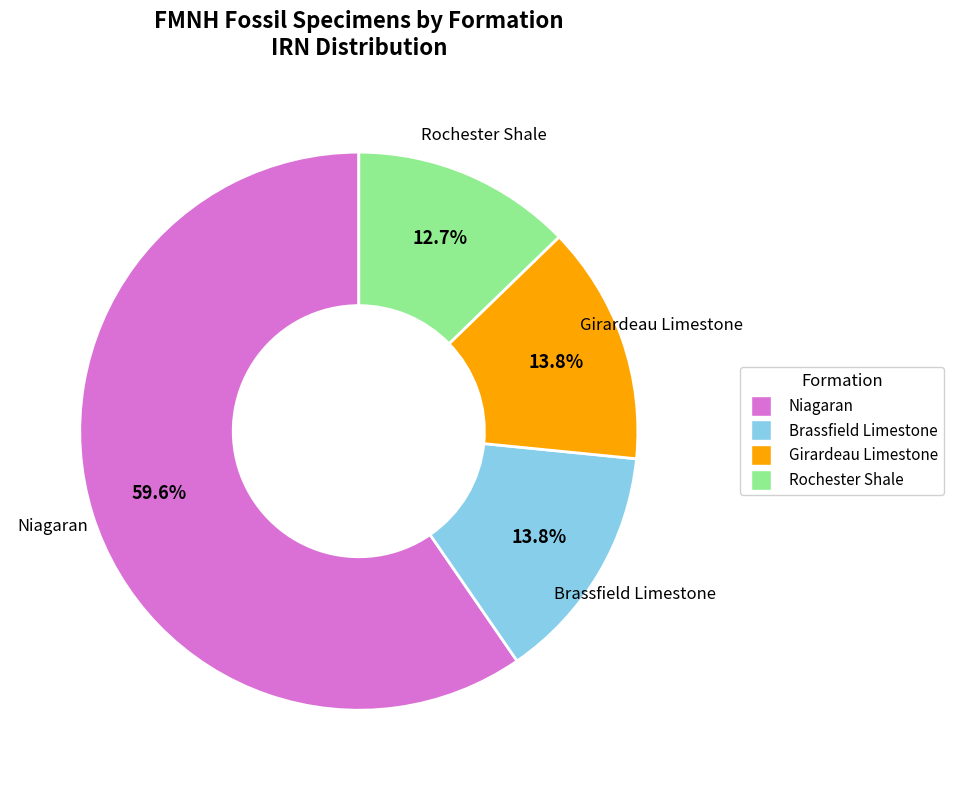

Is there a majority slice in this chart?

Yes